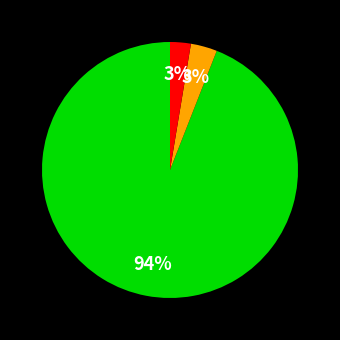

How many slices are in this pie chart?

3